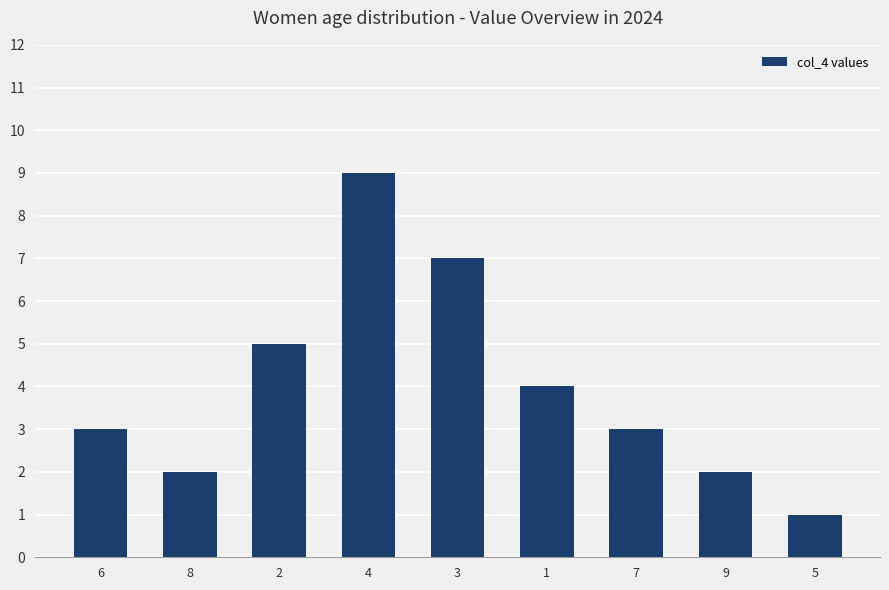

Is it true that the value at 1 is 4?

True